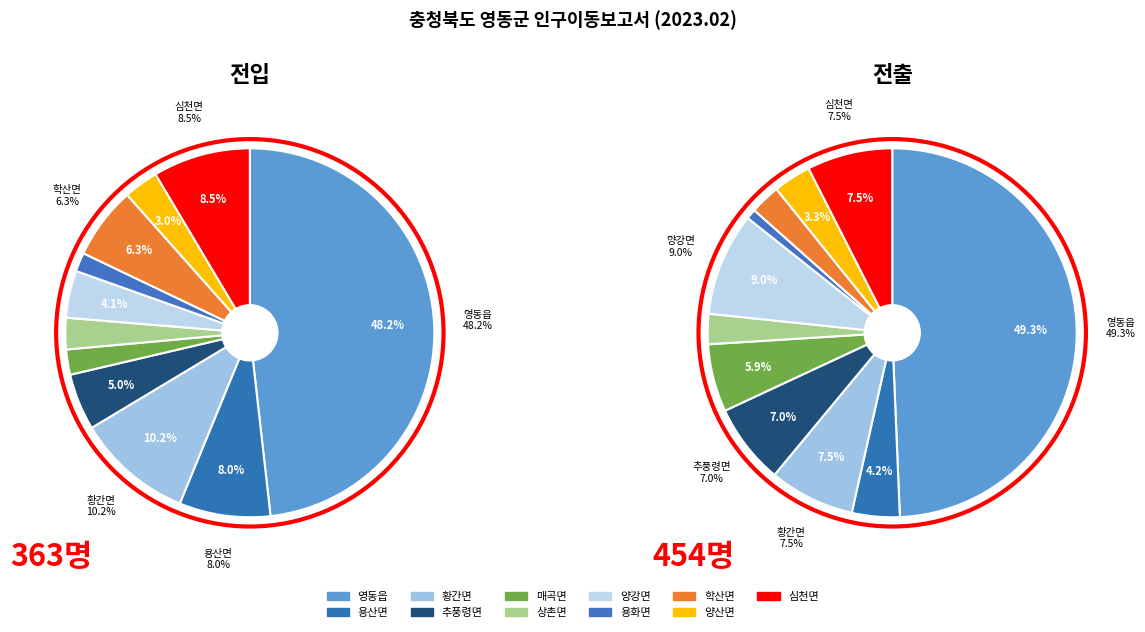

The 8 slice represents 1% of the pie. True or false?

False